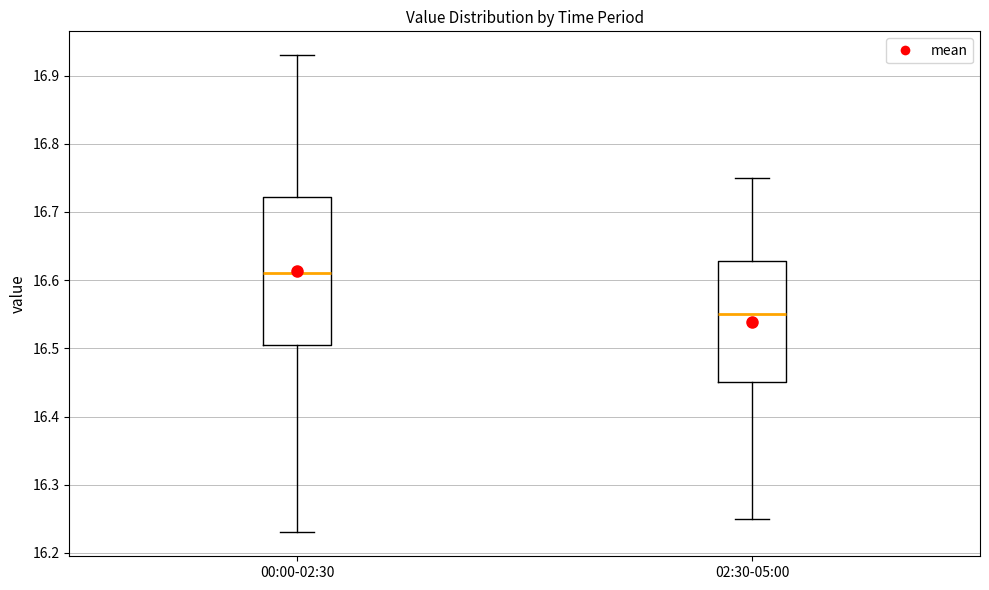

Which box's median line is the highest?

00:00-02:30